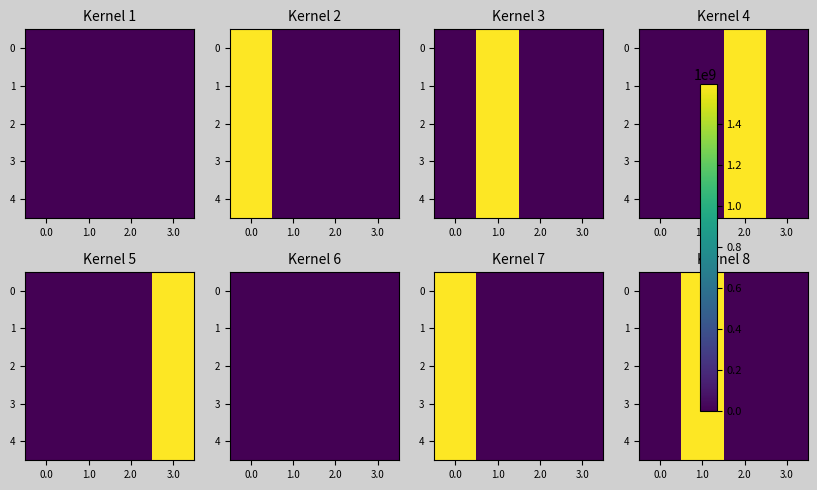

Between 0.0 and 3.0, which is larger?

3.0